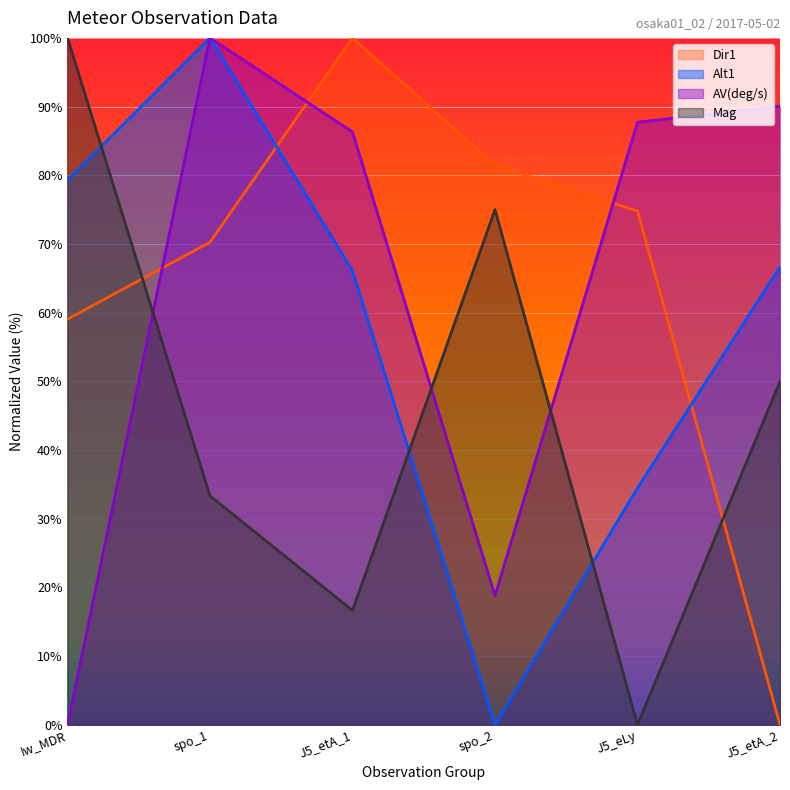

Count the number of categories in the chart.

6